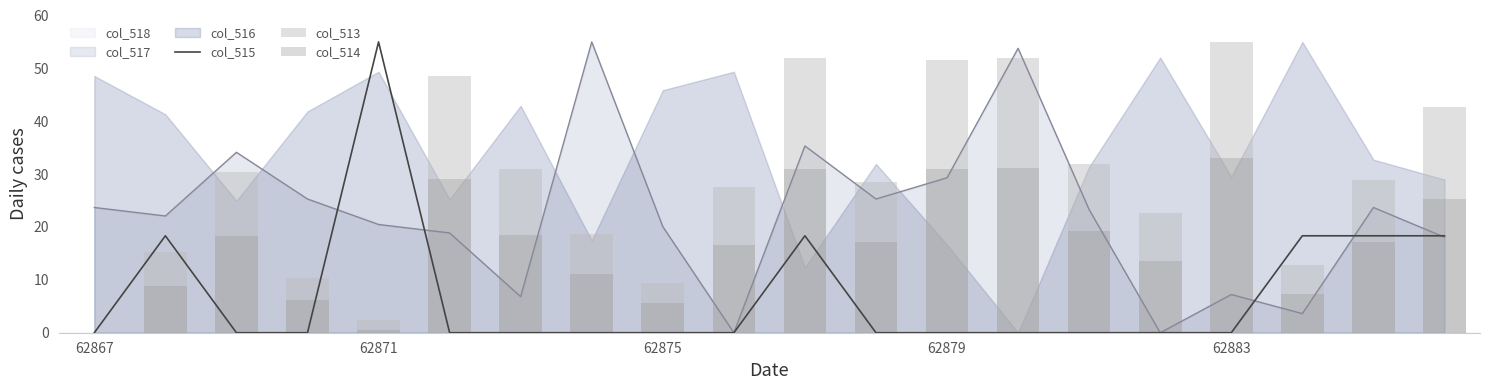

Are the bars horizontal?

No